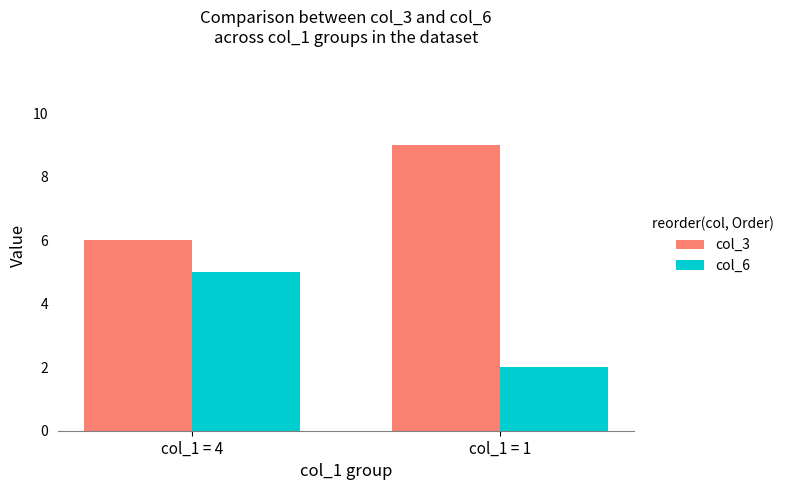

What is the value of the col_3 bar at the 2nd from the left?

9